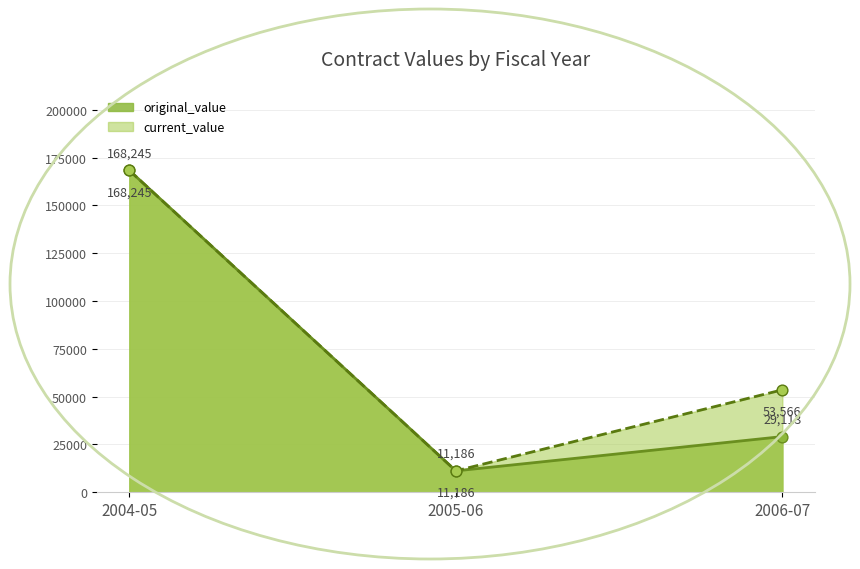

Which series has the largest Y range (max minus min)?

original_value